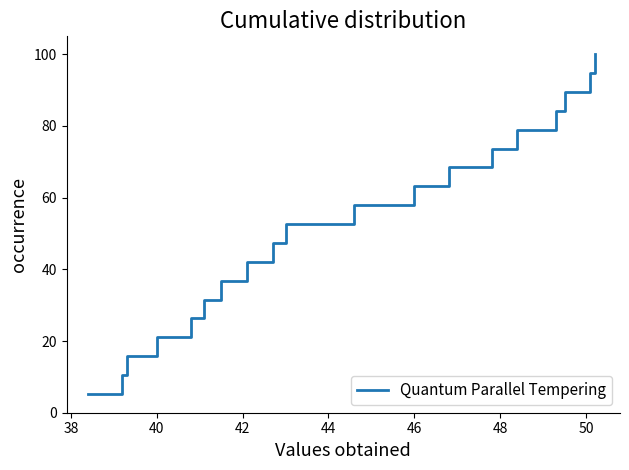

What is the difference between the maximum and minimum values?

94.7